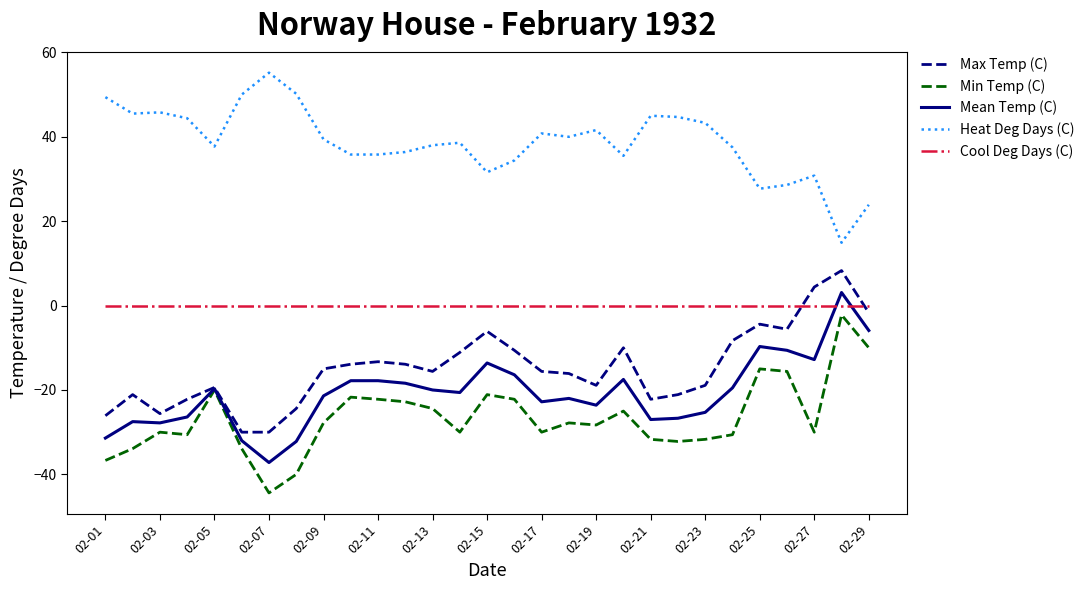

True or false: Min Temp (C) has more than 0 points higher than both neighbors.

True